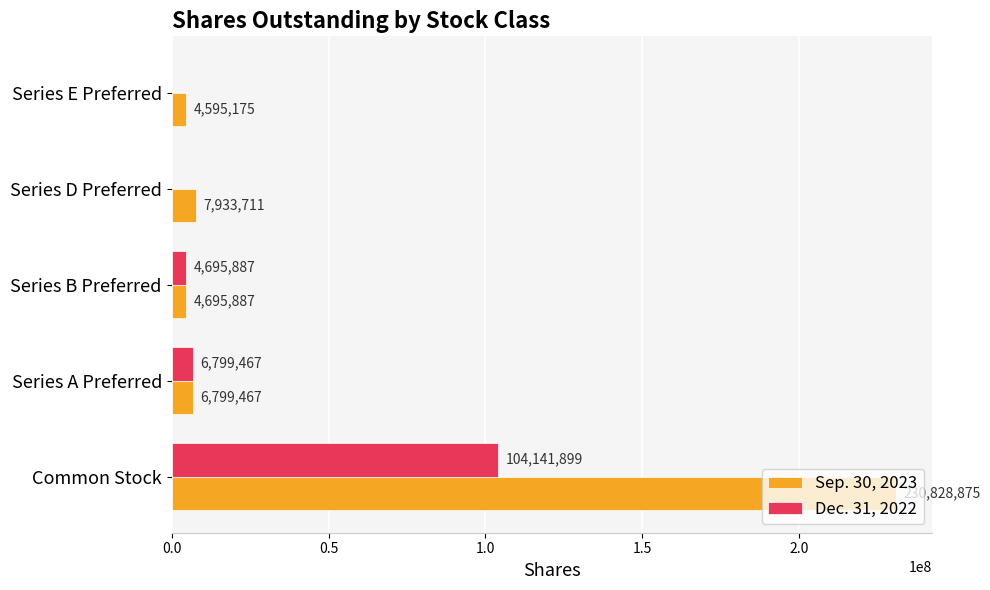

What is the total value across all series at Common Stock?

334970774